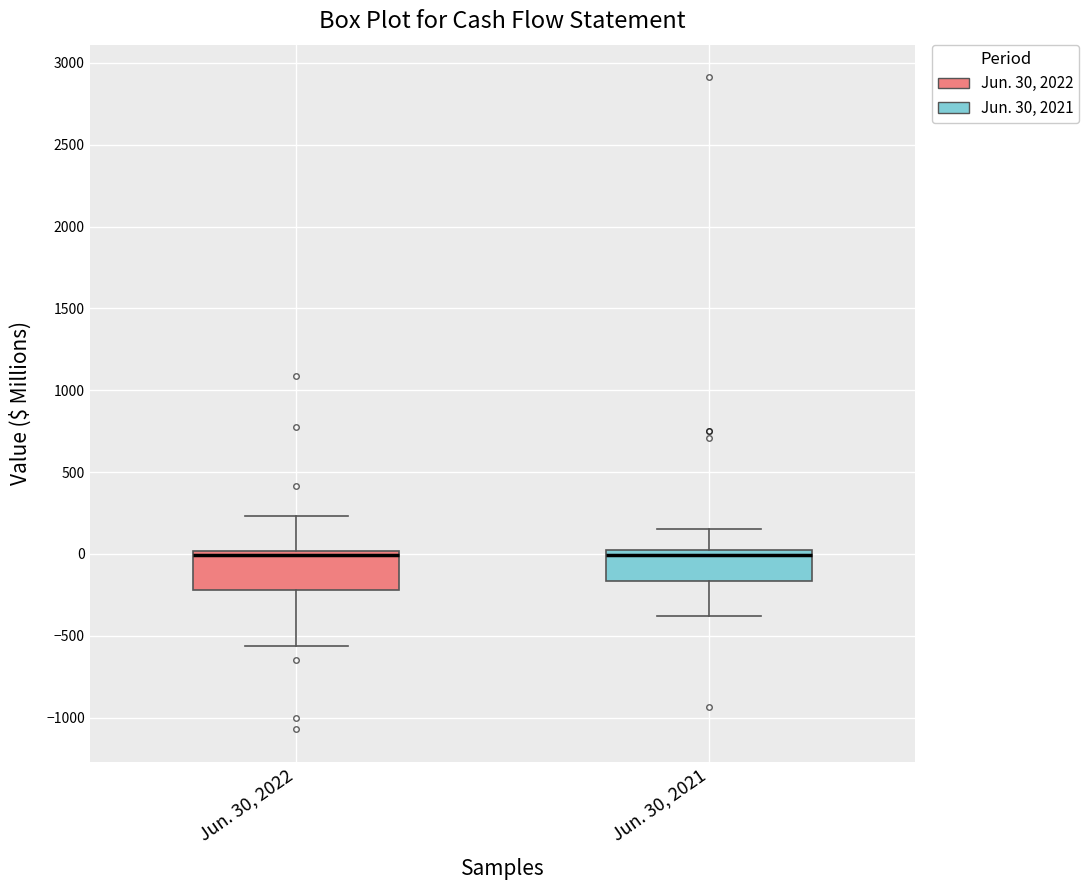

Comparing the boxes themselves (not the whiskers), which one is the tallest?

Jun. 30, 2022